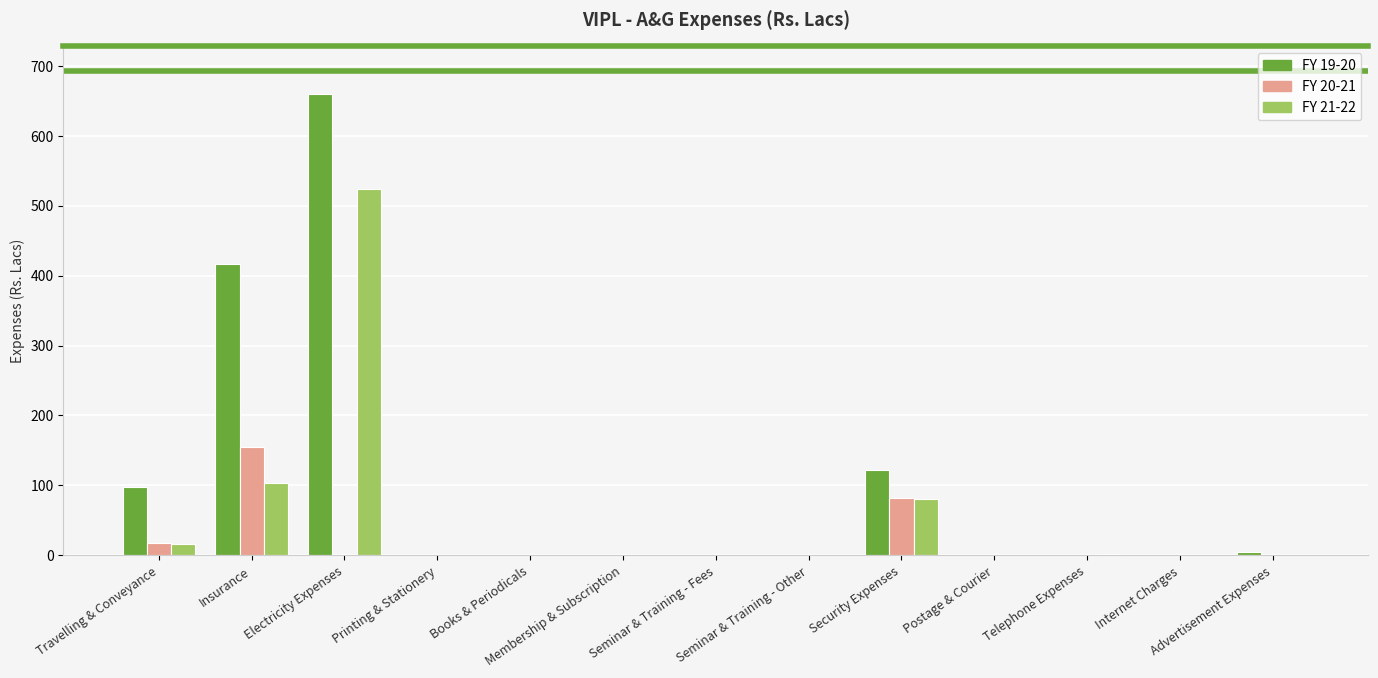

How many groups of bars are there?

13